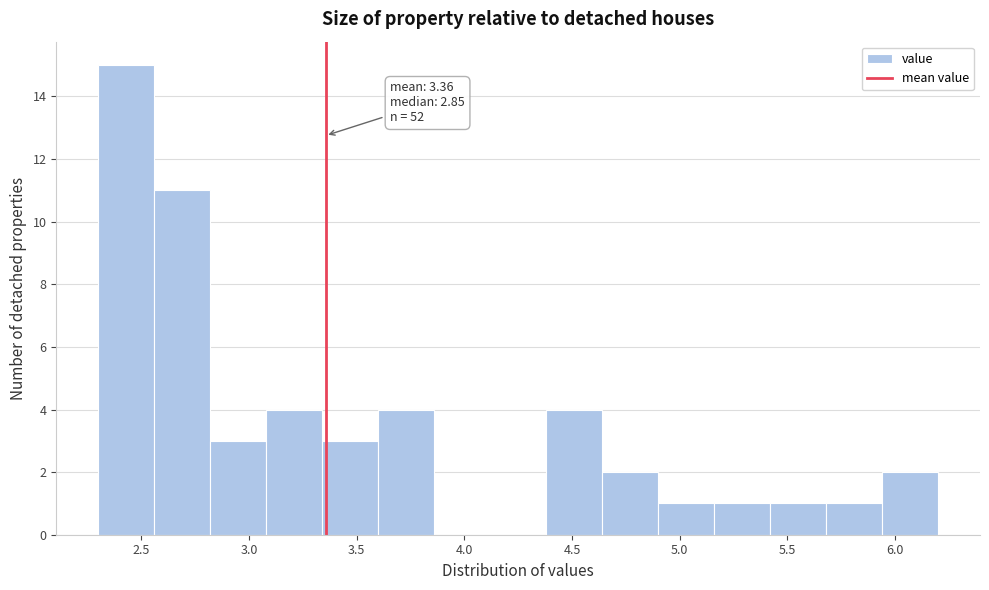

Over which range of the x-axis is the bar tallest?

2.30 to 2.56